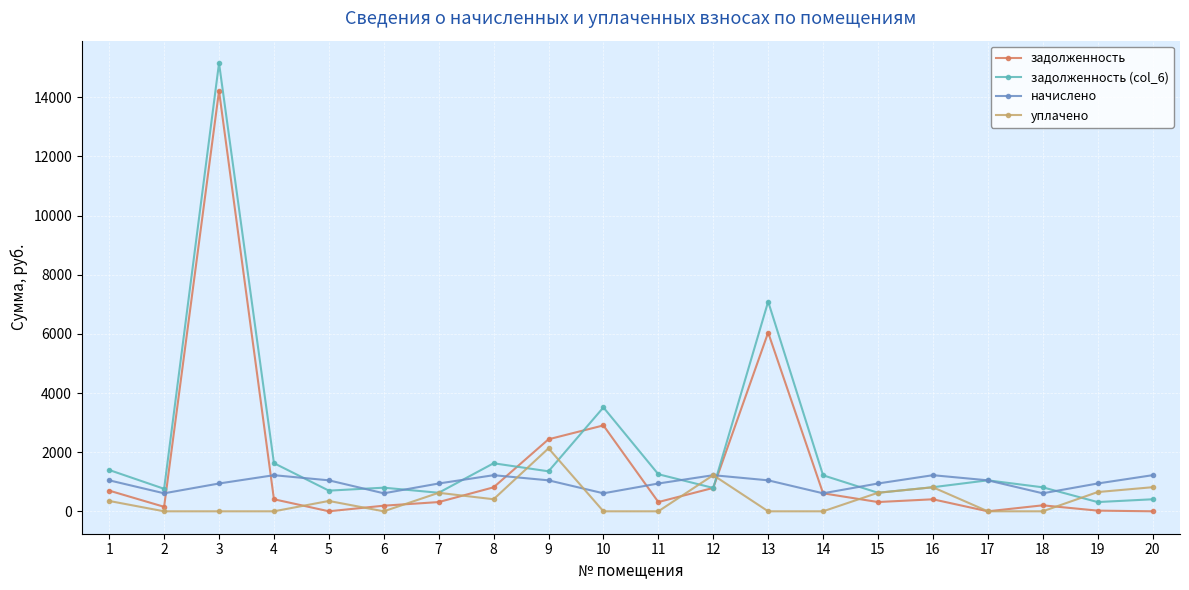

What is the difference between the highest and lowest values at 7?

628.2